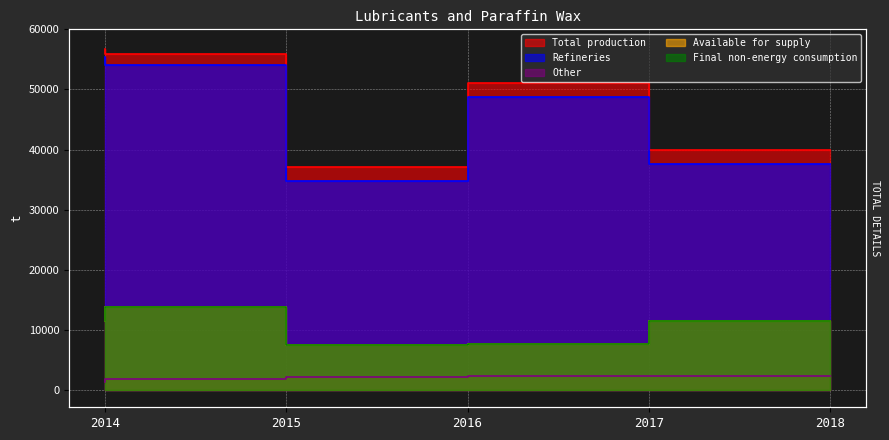

What is the sum of all Other values?

10042